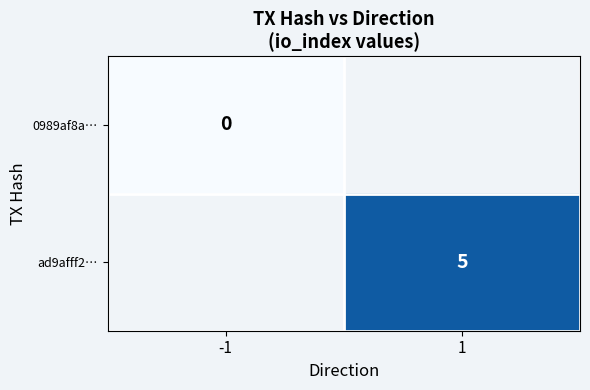

Where is 0989af8a… nearest to the value 0?

-1